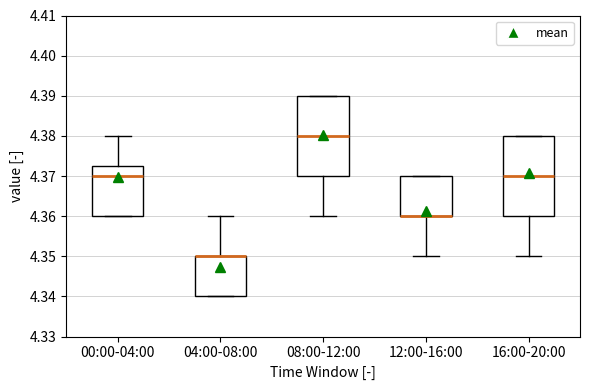

Reading left to right, read every box against the y-axis: the position of its median line, the range the box covers, and the ends of its whiskers. The values are not printed on the chart, so give them approximately, as read against the axis.

00:00-04:00: median 4.370, box 4.360 to 4.373, whiskers 4.360 to 4.380
04:00-08:00: median 4.350 (drawn on the box's upper edge), box 4.340 to 4.350, whiskers 4.340 to 4.360
08:00-12:00: median 4.380, box 4.370 to 4.390, whiskers 4.360 to 4.390
12:00-16:00: median 4.360 (drawn on the box's lower edge), box 4.360 to 4.370, whiskers 4.350 to 4.370
16:00-20:00: median 4.370, box 4.360 to 4.380, whiskers 4.350 to 4.380